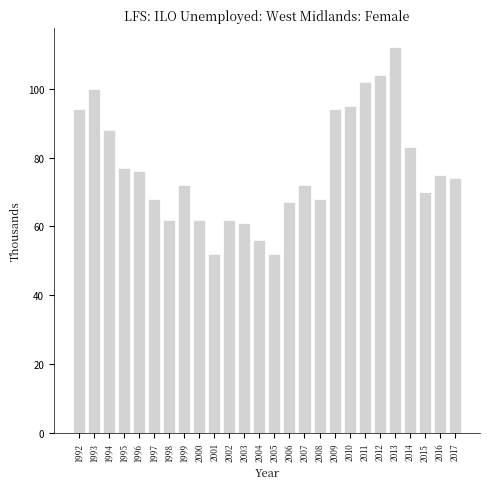

Reading left to right, extract all data points from this chart.

94	100	88	77	76	68	62	72	62	52	62	61	56	52	67	72	68	94	95	102	104	112	83	70	75	74